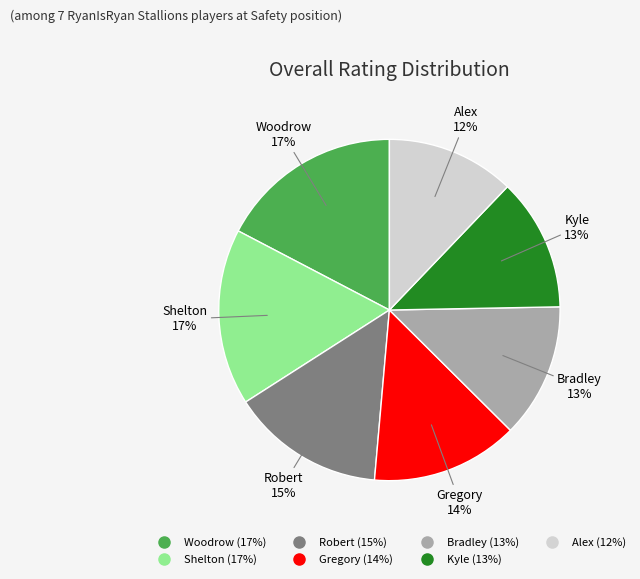

Do Kyle and Shelton together represent more than half of the pie?

No